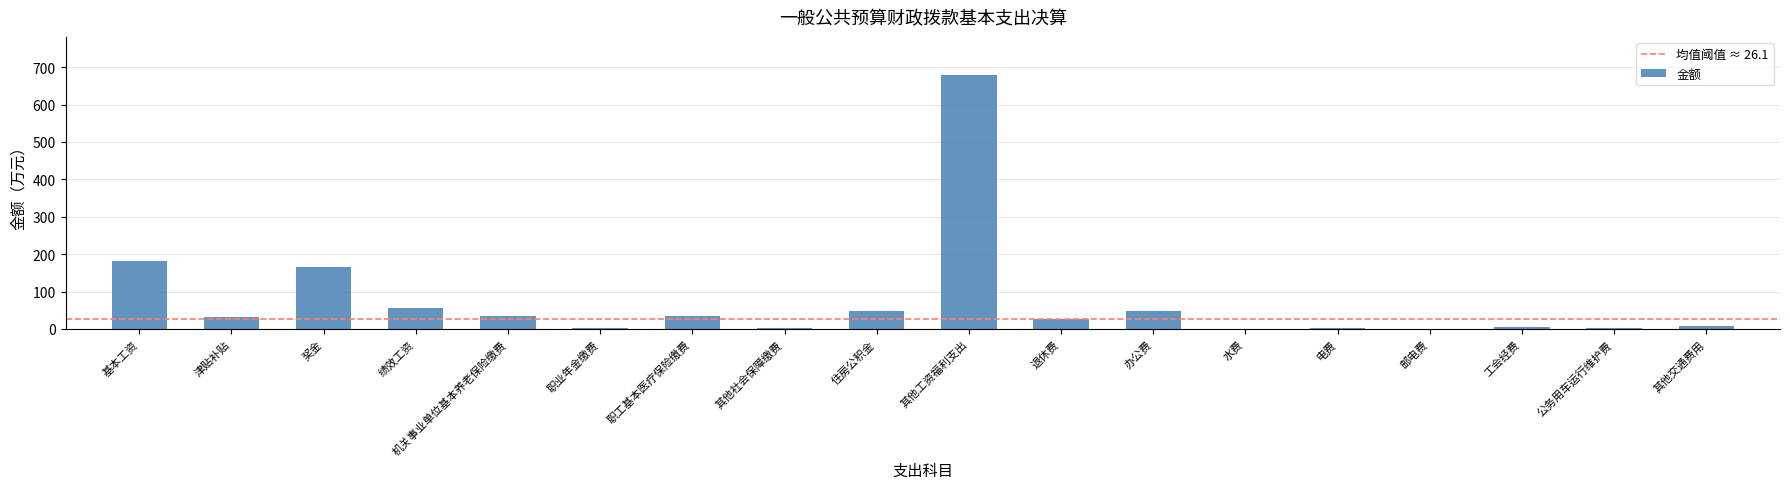

What value does the data have at 绩效工资?

56.6